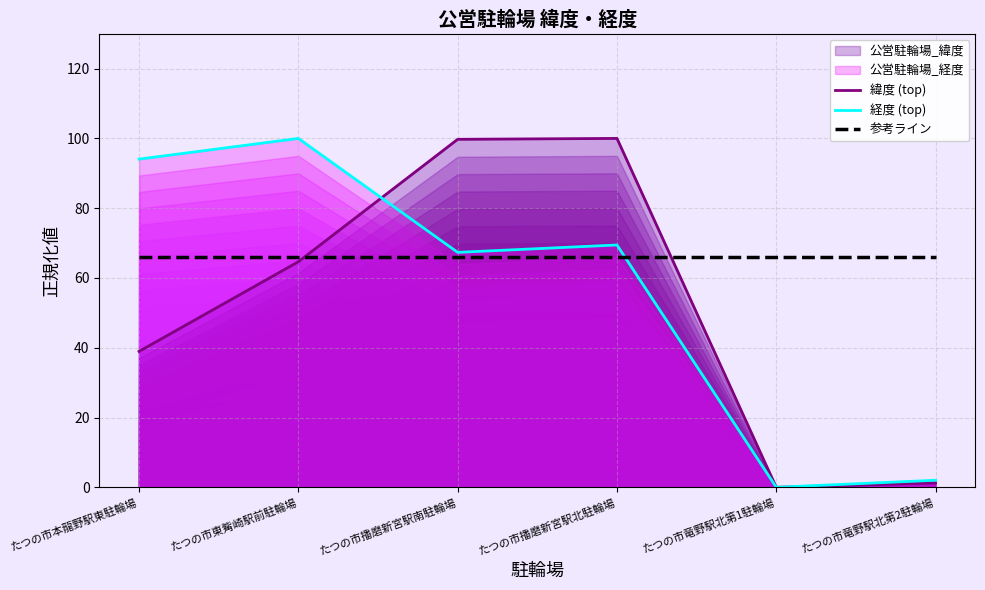

At which label is 参考ライン closest to 65?

たつの市本龍野駅東駐輪場